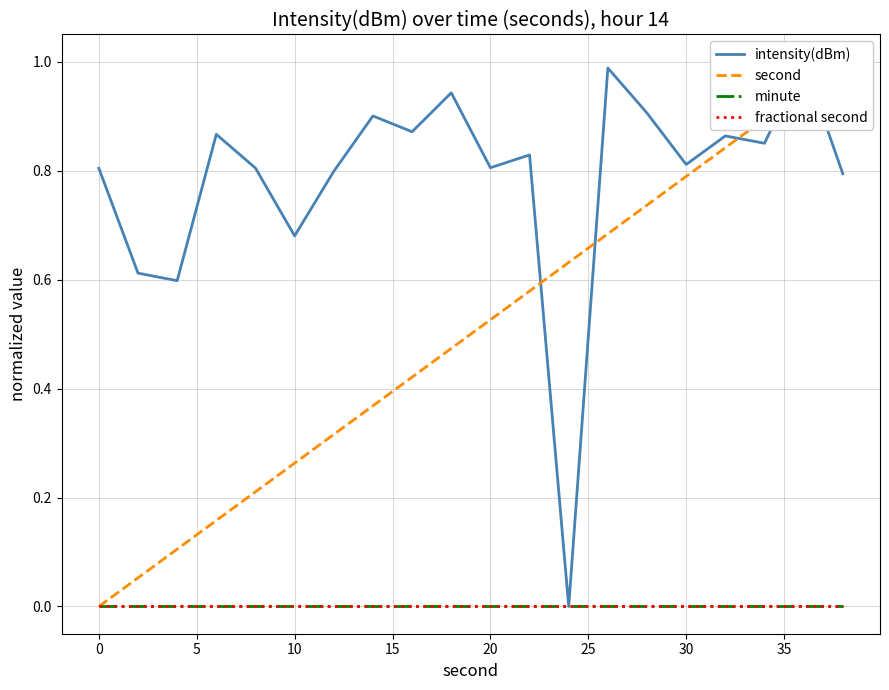

Which series has the largest total across all categories?

intensity(dBm)